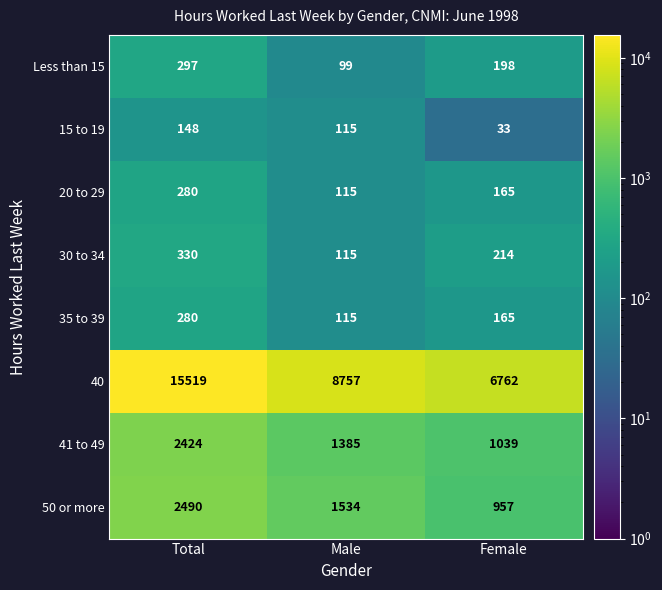

At which label does 40 reach its minimum?

Female